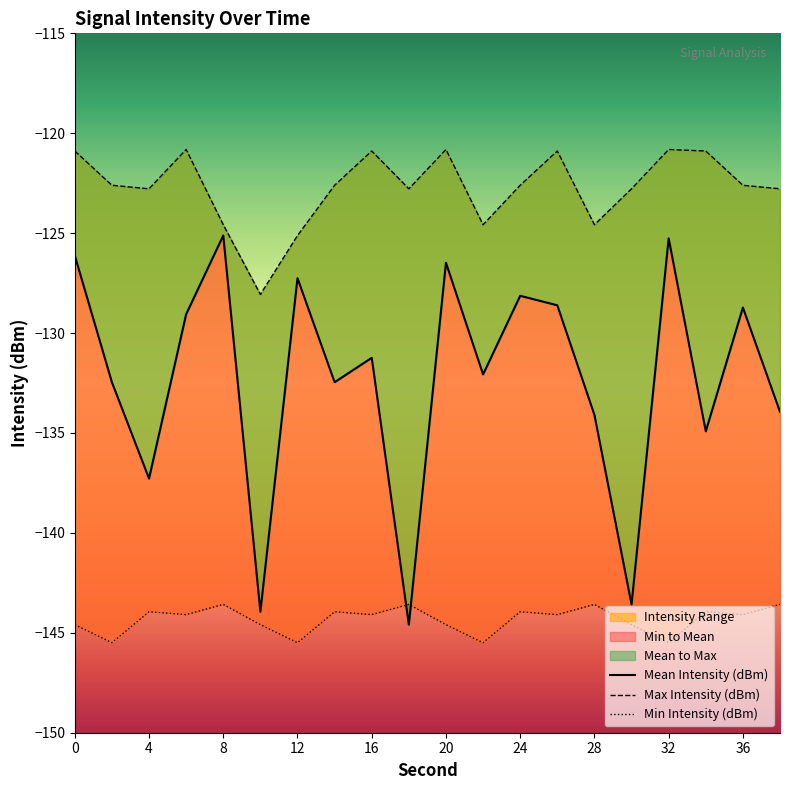

Reading left to right, transcribe all the data shown in this chart.

Mean Intensity (dBm): -126.1	-132.5	-137.3	-129.1	-125.1	-143.9	-127.3	-132.5	-131.2	-144.6	-126.5	-132.1	-128.1	-128.6	-134.1	-143.6	-125.3	-134.9	-128.7	-133.9
Max Intensity (dBm): -120.9	-122.6	-122.8	-120.8	-124.6	-128.1	-125.1	-122.6	-120.9	-122.8	-120.8	-124.6	-122.6	-120.9	-124.6	-122.8	-120.8	-120.9	-122.6	-122.8
Min Intensity (dBm): -144.6	-145.5	-143.9	-144.1	-143.6	-144.6	-145.5	-143.9	-144.1	-143.6	-144.6	-145.5	-143.9	-144.1	-143.6	-144.6	-145.5	-143.9	-144.1	-143.6